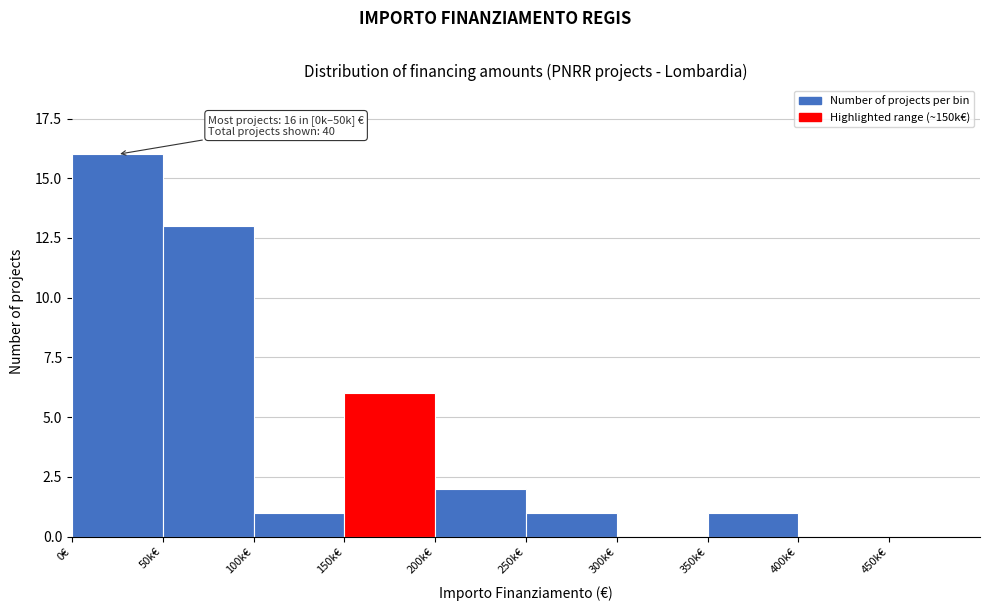

Reading left to right, transcribe all the data shown in this chart.

0€=16	50k€=13	100k€=1	150k€=6	200k€=2	250k€=1	300k€=0	350k€=1	400k€=0	450k€=0